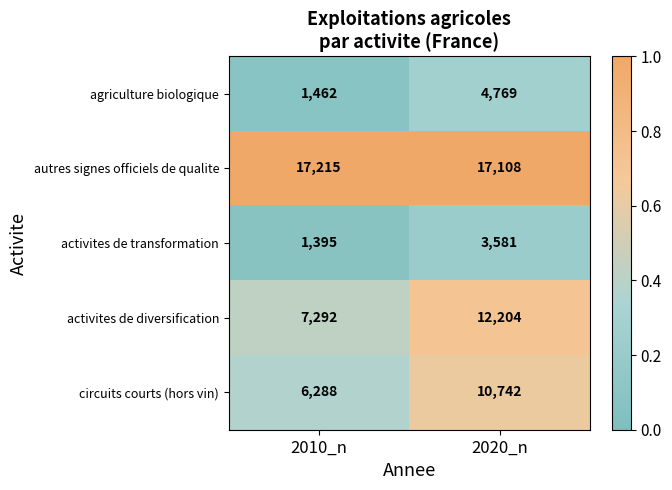

At 2020_n, list the series in order from smallest to largest.

activites de transformation, agriculture biologique, circuits courts (hors vin), activites de diversification, autres signes officiels de qualite